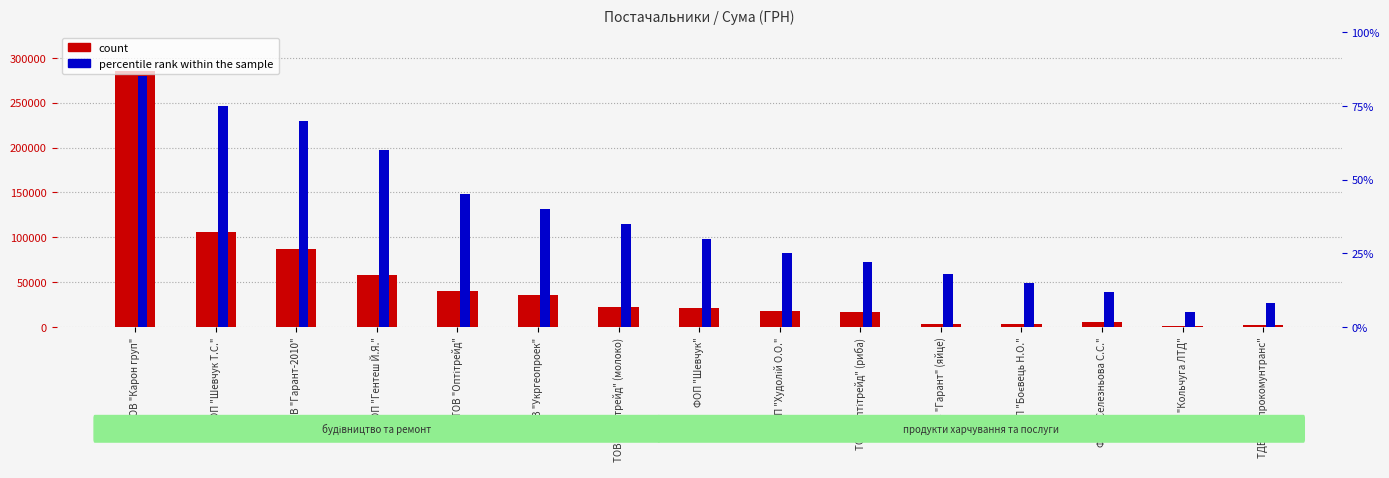

Rank the series by their average value, from lowest to highest.

percentile rank within the sample, count